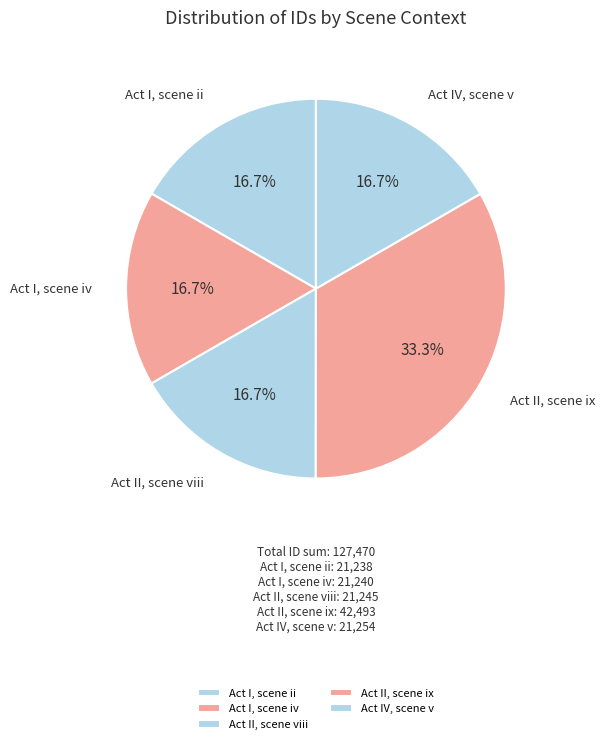

What percentage is the Act IV, scene v slice, to the nearest percent?

17%